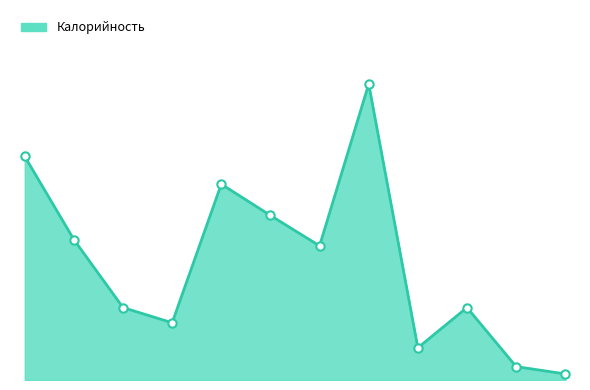

Does the chart display data point markers on the line(s)?

No